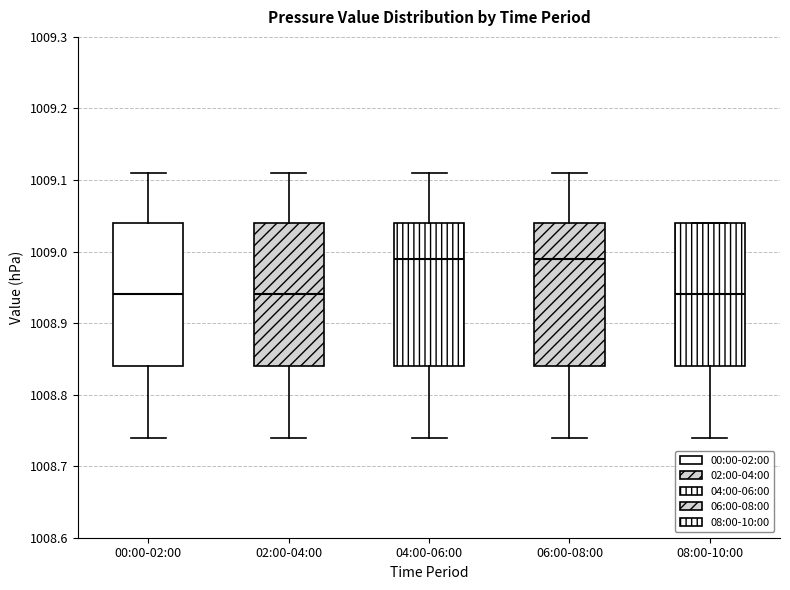

Reading left to right, transcribe this box plot: for each box, give where its median line is, the range the box spans, and where its two whiskers end, as read against the y-axis. The values are not printed on the chart, so give them approximately, as read against the axis.

00:00-02:00: median 1008.94, box 1008.84 to 1009.04, whiskers 1008.74 to 1009.11
02:00-04:00: median 1008.94, box 1008.84 to 1009.04, whiskers 1008.74 to 1009.11
04:00-06:00: median 1008.99, box 1008.84 to 1009.04, whiskers 1008.74 to 1009.11
06:00-08:00: median 1008.99, box 1008.84 to 1009.04, whiskers 1008.74 to 1009.11
08:00-10:00: median 1008.94, box 1008.84 to 1009.04, whiskers 1008.74 to 1009.04